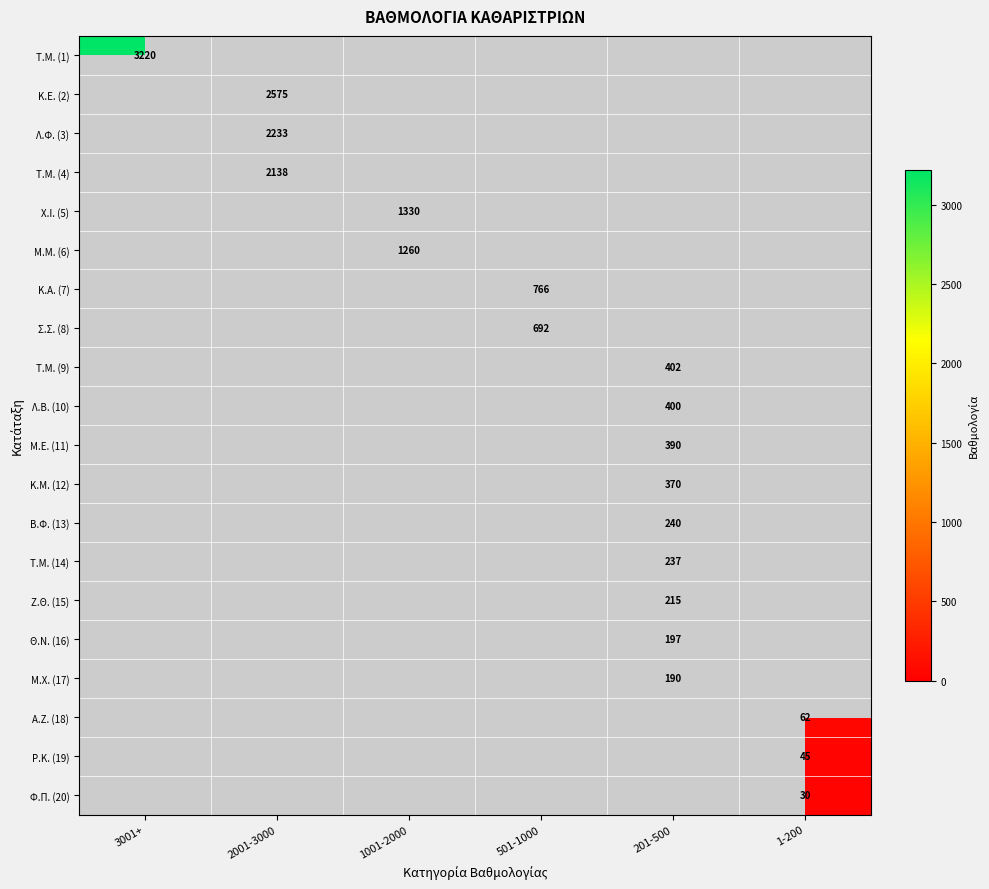

Is it true that Λ.Φ. (3) equals 2233 at 2001-3000?

True